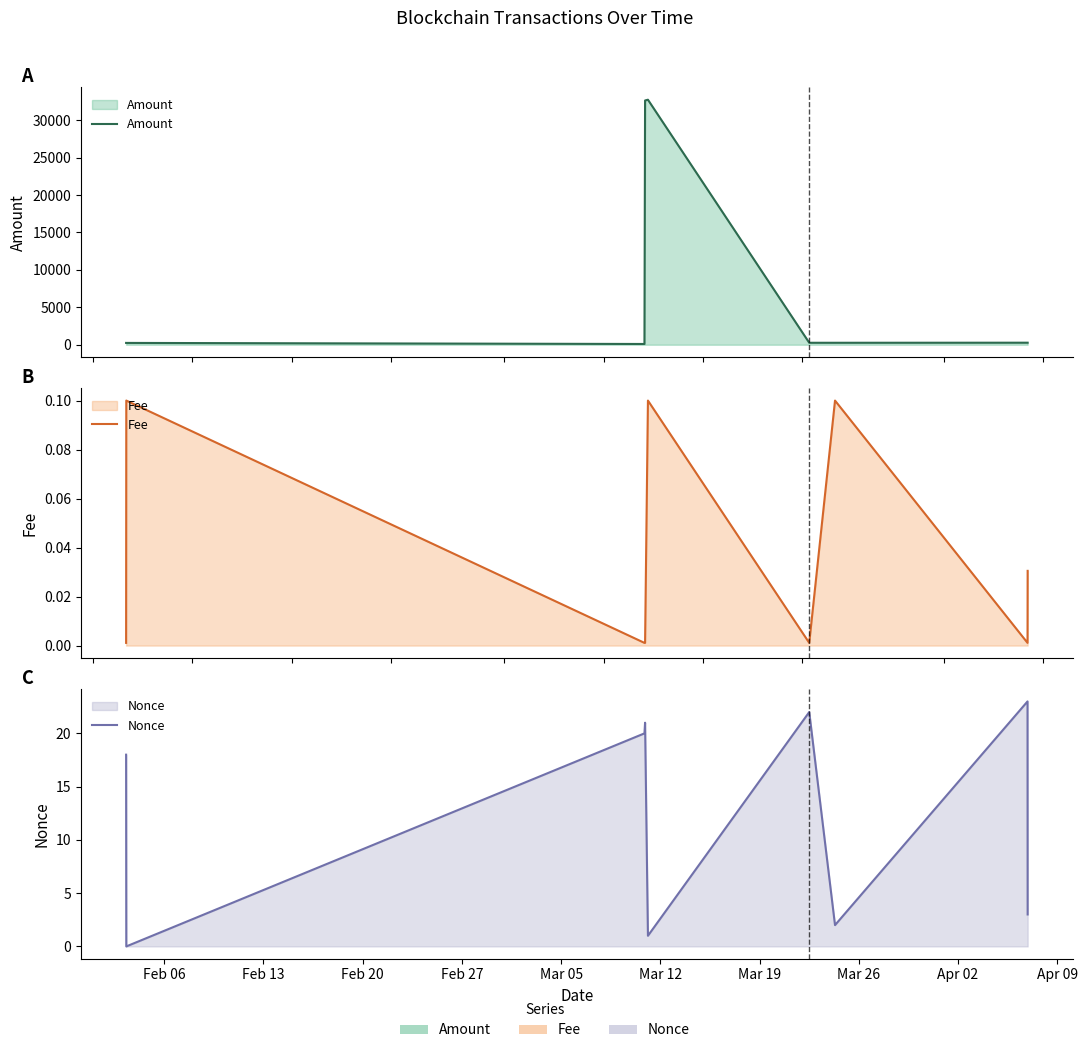

Reading right to left, list all the values displayed in this chart.

Amount: 271.5	271.5	261.7	261.8	32730.4	32630.5	100.0	241.9	243.0
Fee: 0.0	0.0	0.1	0.0	0.1	0.0	0.0	0.1	0.0
Nonce: 3.0	23.0	2.0	22.0	1.0	21.0	20.0	0.0	18.0